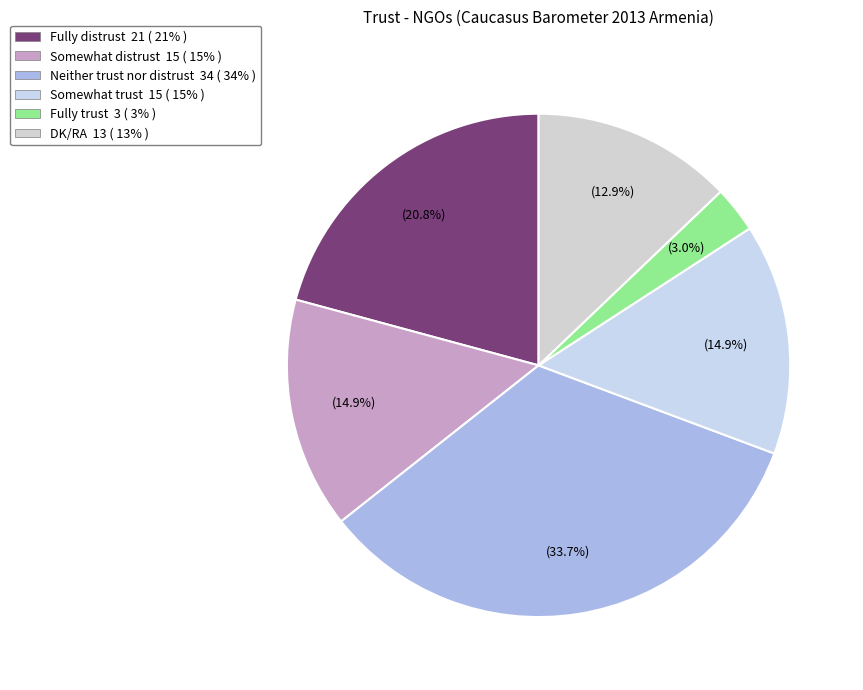

Approximately how many times larger is the value at Neither trust nor distrust compared to Fully distrust?

1.6